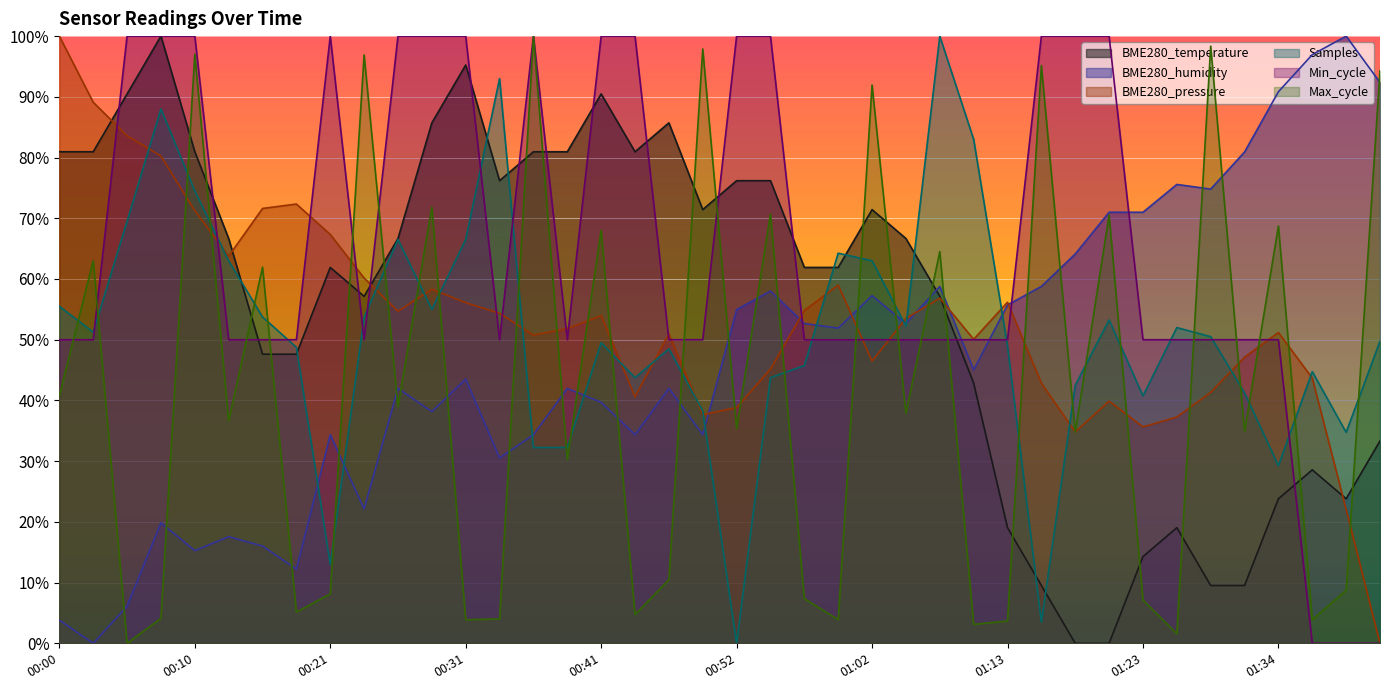

What is the approximate value of BME280_temperature at 01:32?

0.1